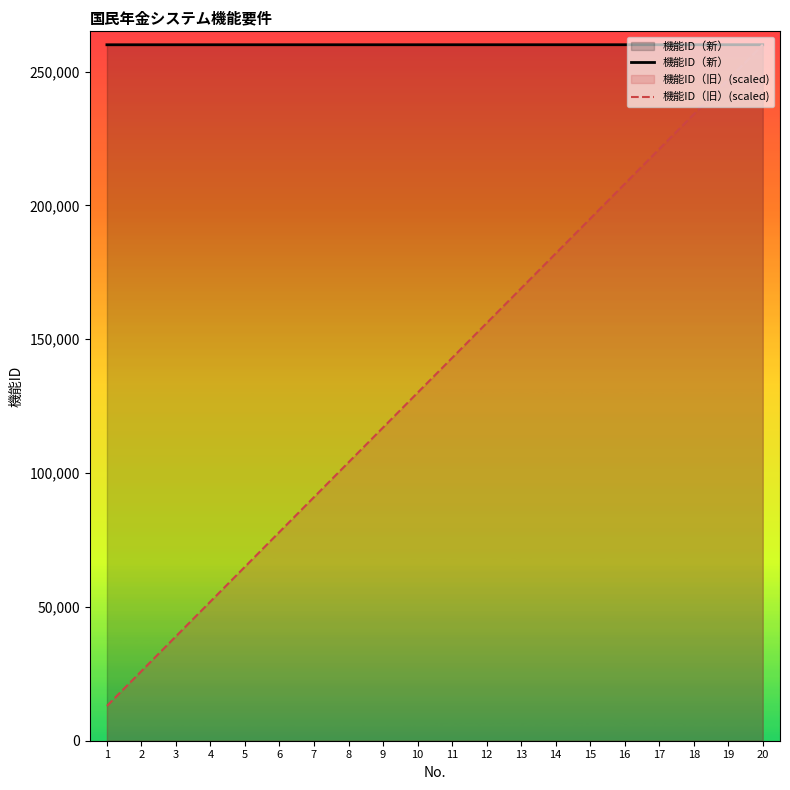

Does the chart display data point markers on the line(s)?

No